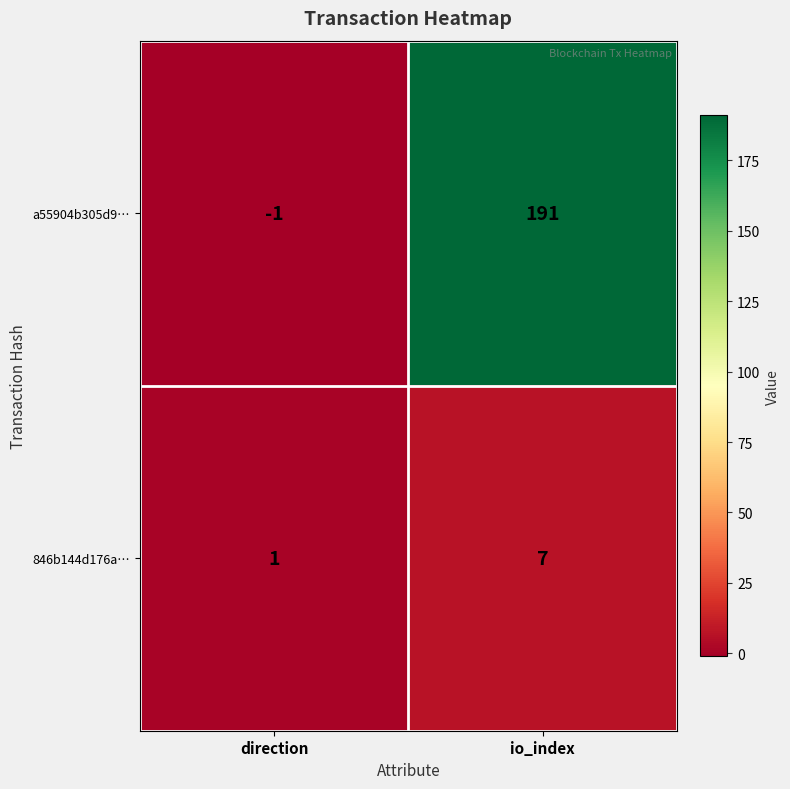

The 846b144d176a… series shows 2 at direction. True or false?

False